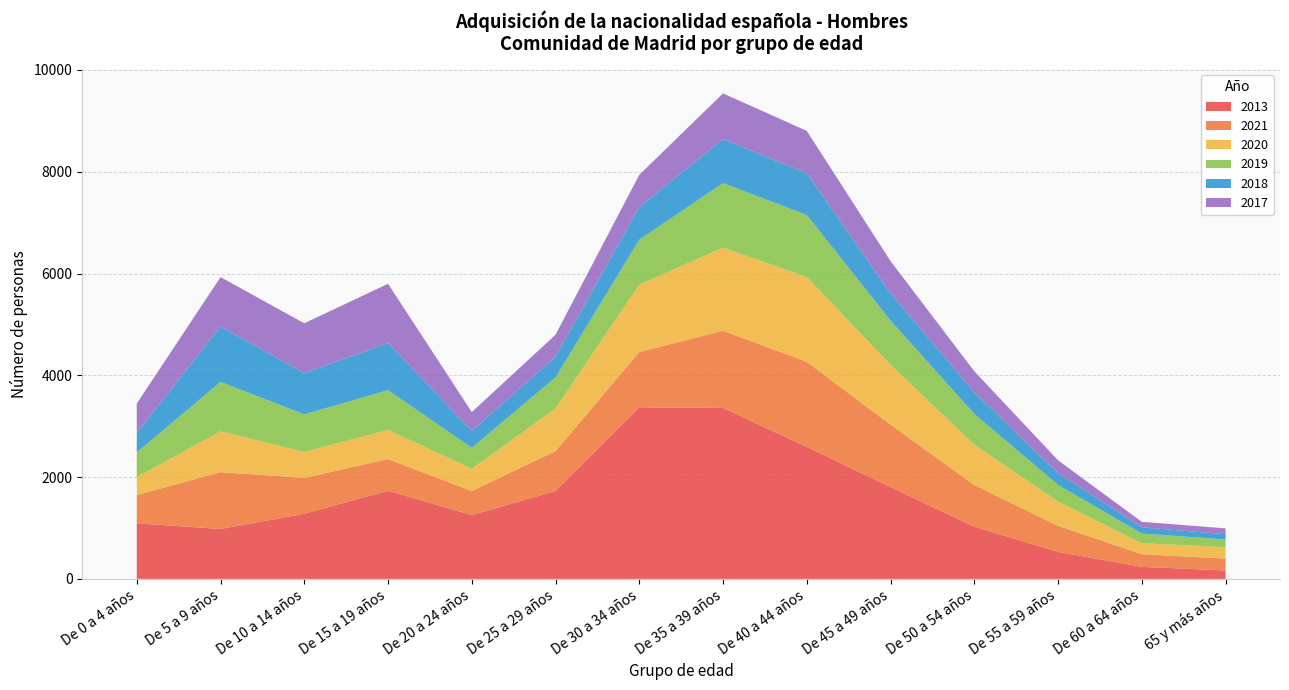

Reading left to right, transcribe all the data shown in this chart.

2013: 1092	981	1281	1733	1255	1728	3372	3359	2595	1804	1028	531	237	165
2021: 556	1118	703	621	472	783	1087	1517	1671	1227	817	511	248	234
2020: 354	800	510	574	438	836	1325	1634	1666	1178	793	476	216	226
2019: 482	972	739	780	412	612	881	1268	1218	866	604	329	190	149
2018: 383	1088	809	927	331	407	640	863	820	535	425	231	123	104
2017: 578	971	981	1164	369	432	635	899	833	634	413	252	107	115